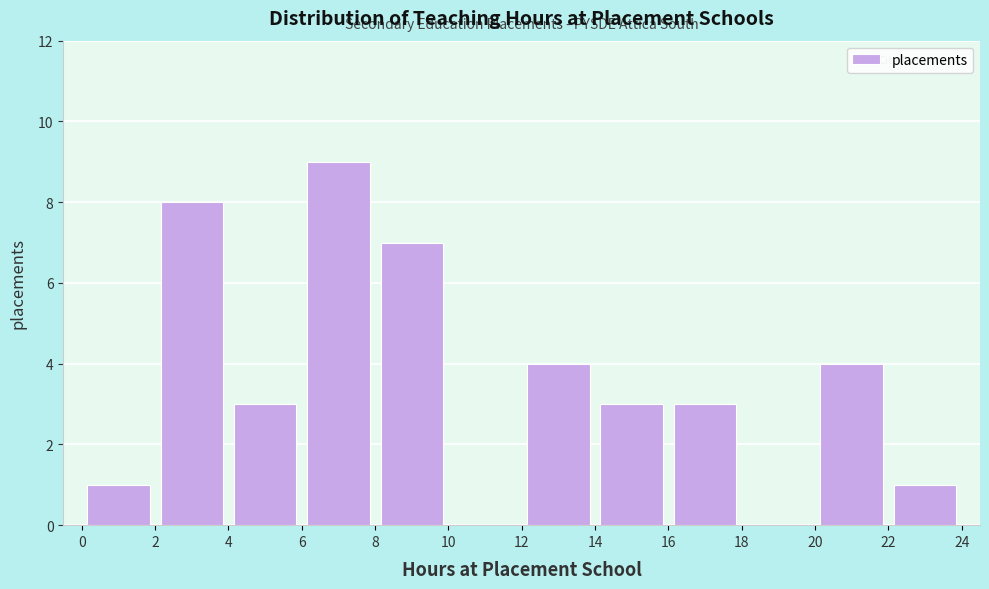

Reading left to right, transcribe this chart: for each bar, give the range it covers on the x-axis and its height. The values are not printed on the chart, so give them approximately, as read against the axis.

0 to 2: 1
2 to 4: 8
4 to 6: 3
6 to 8: 9
8 to 10: 7
10 to 12: 0
12 to 14: 4
14 to 16: 3
16 to 18: 3
18 to 20: 0
20 to 22: 4
22 to 24: 1